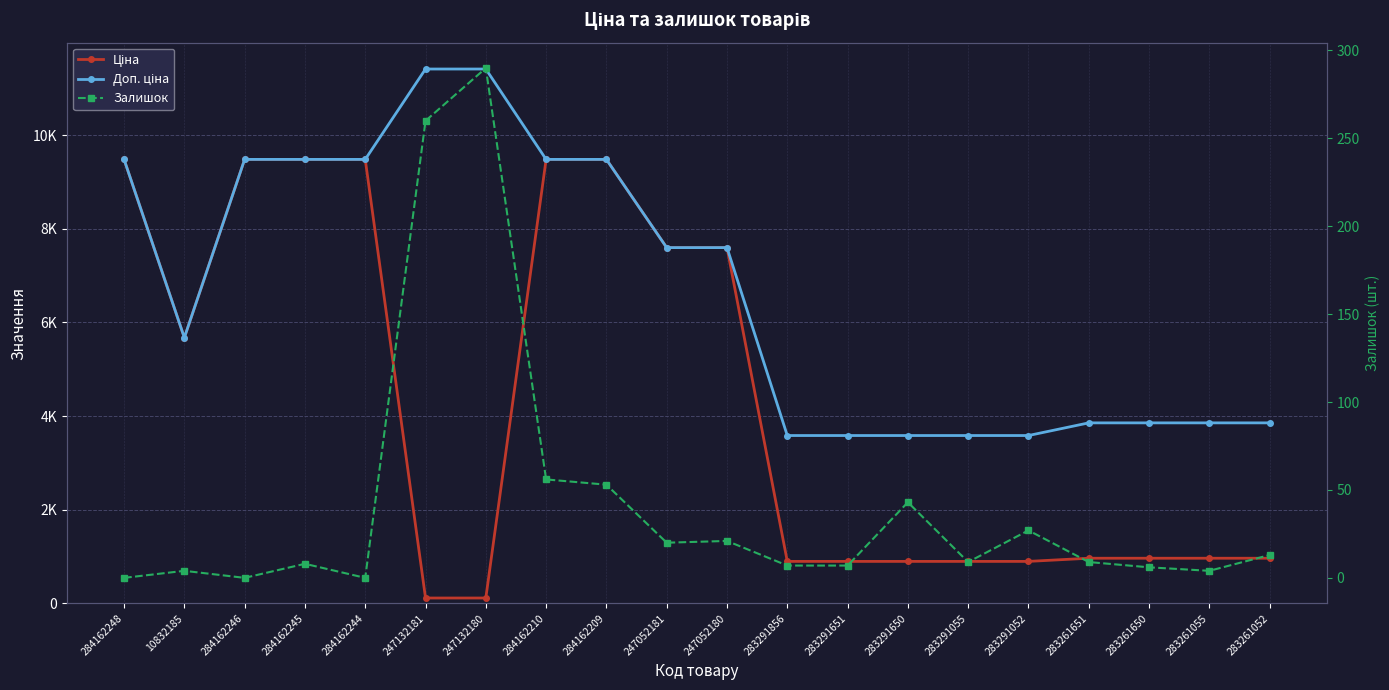

True or false: Ціна and Доп. ціна cross at least once.

False